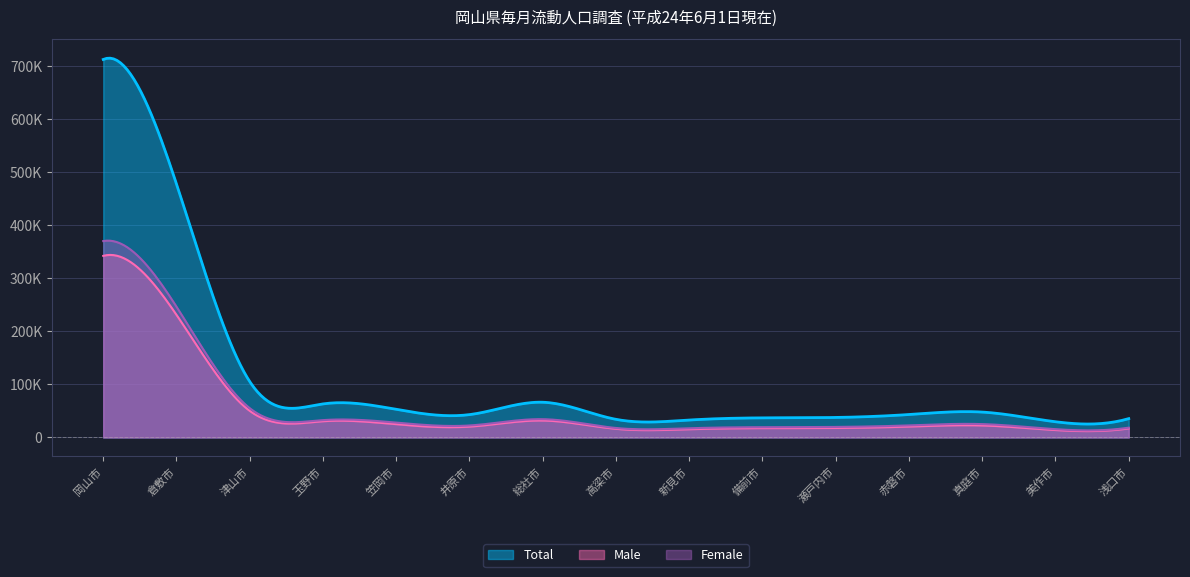

What is the highest value of the Total series?

712520